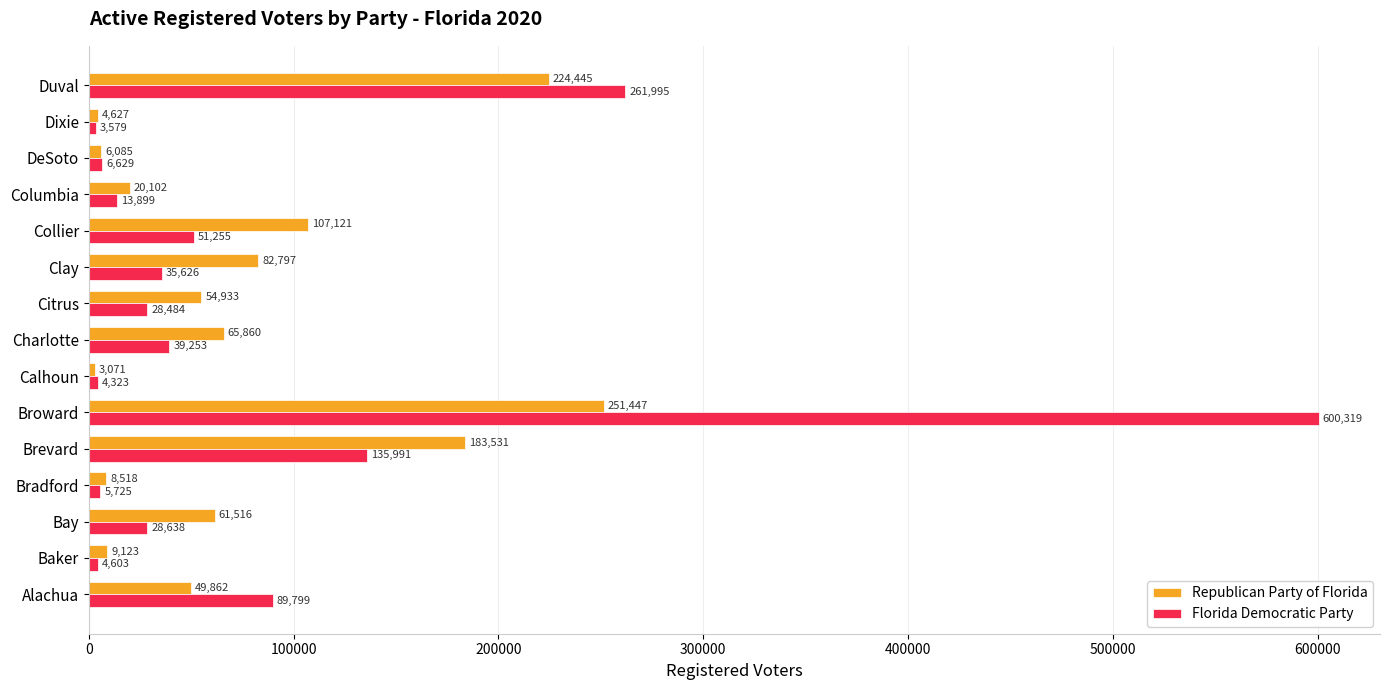

List the series in order of their overall mean, lowest first.

Republican Party of Florida, Florida Democratic Party